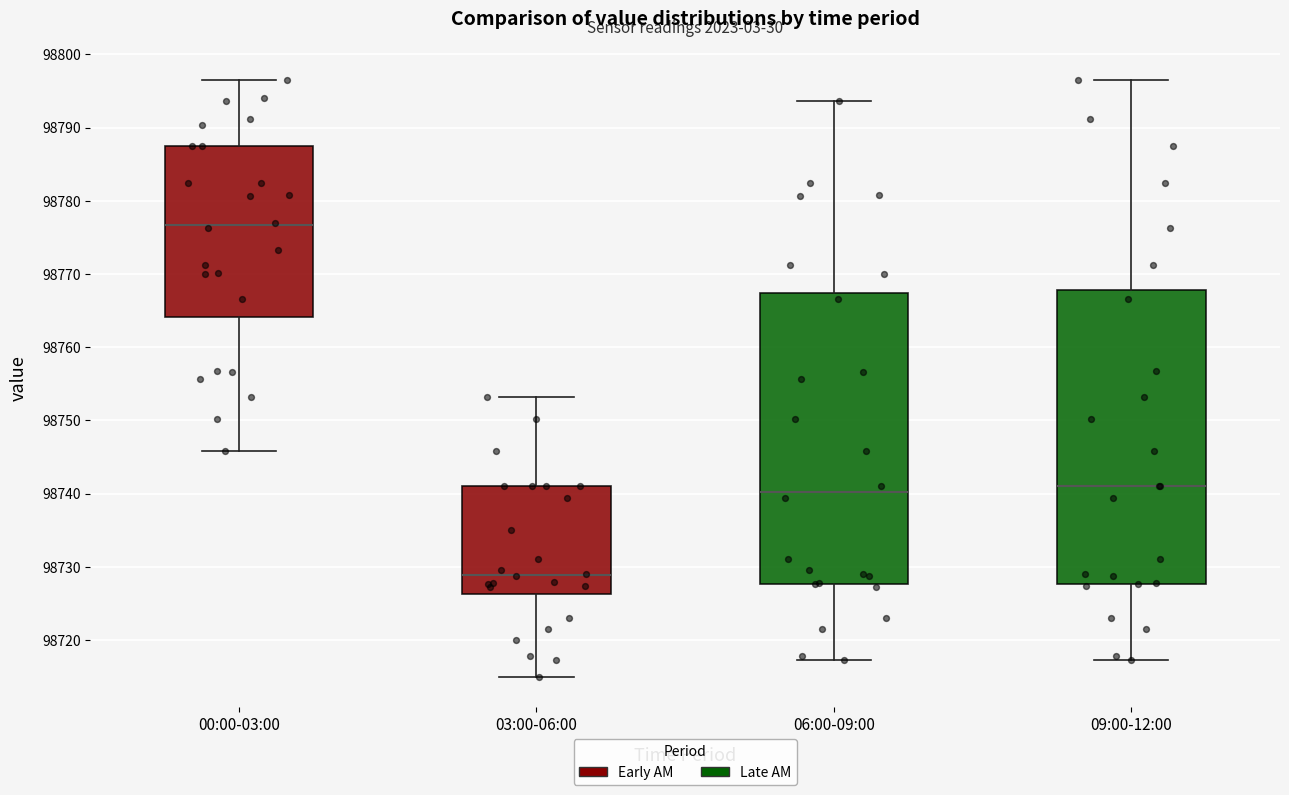

Reading left to right, read every box against the y-axis: the position of its median line, the range the box covers, and the ends of its whiskers. The values are not printed on the chart, so give them approximately, as read against the axis.

00:00-03:00: median 98777, box 98764 to 98787, whiskers 98746 to 98797
03:00-06:00: median 98729, box 98726 to 98741, whiskers 98715 to 98753
06:00-09:00: median 98740, box 98728 to 98767, whiskers 98717 to 98794
09:00-12:00: median 98741, box 98728 to 98768, whiskers 98717 to 98797